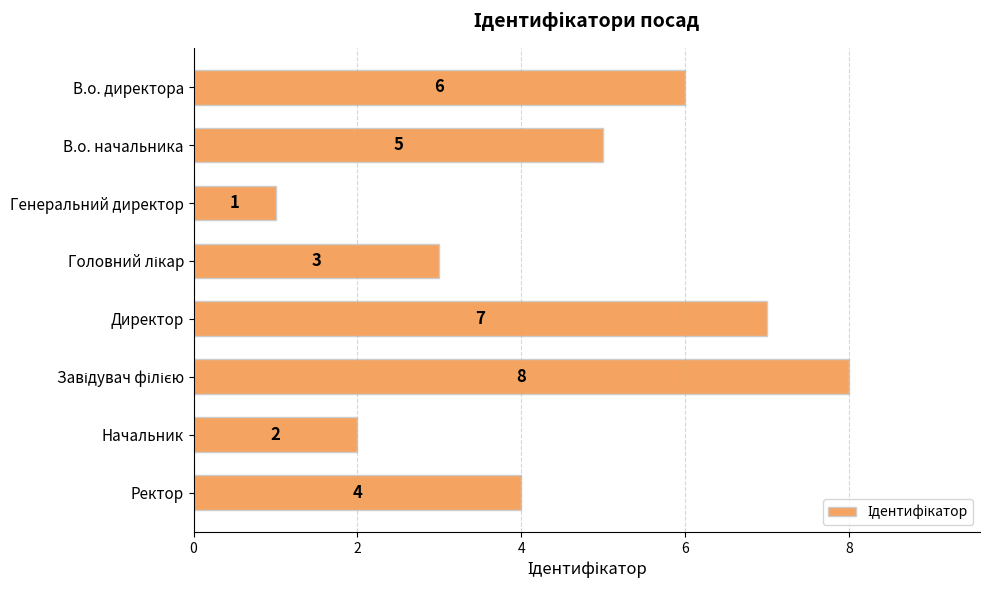

What is the maximum value shown in the chart?

8